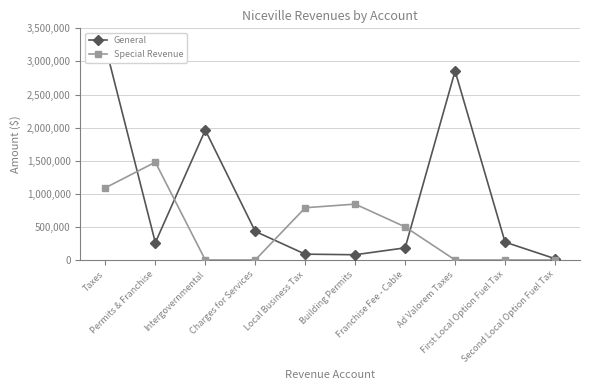

Is the value of General at Taxes greater than the value of Special Revenue at Franchise Fee - Cable?

Yes